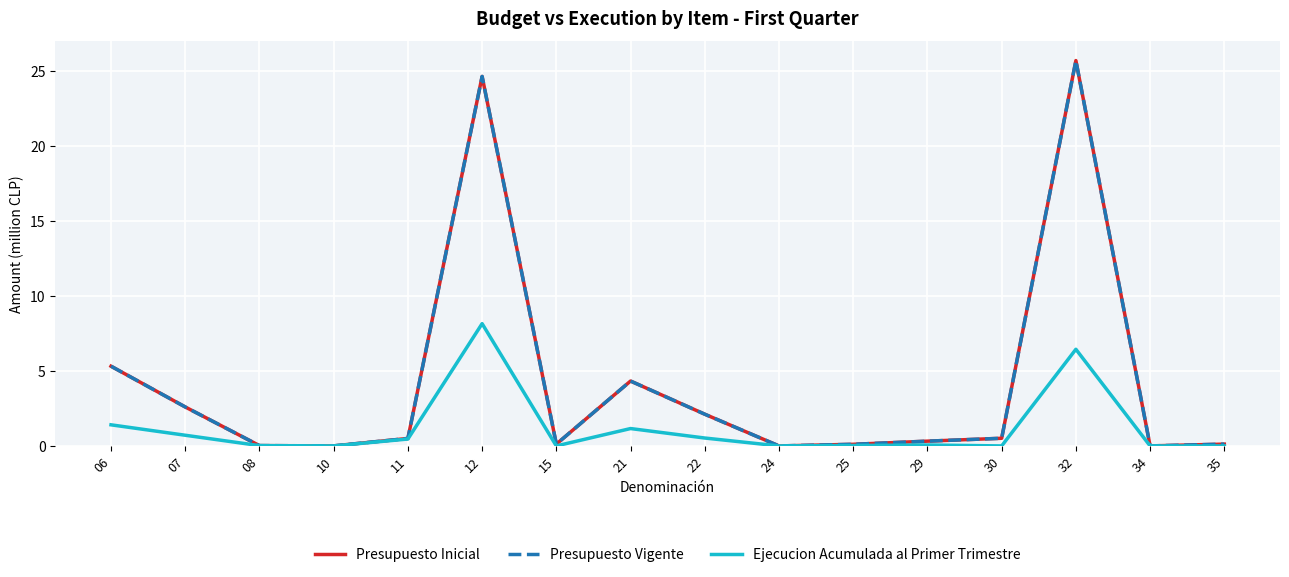

Does the chart display data point markers on the line(s)?

No